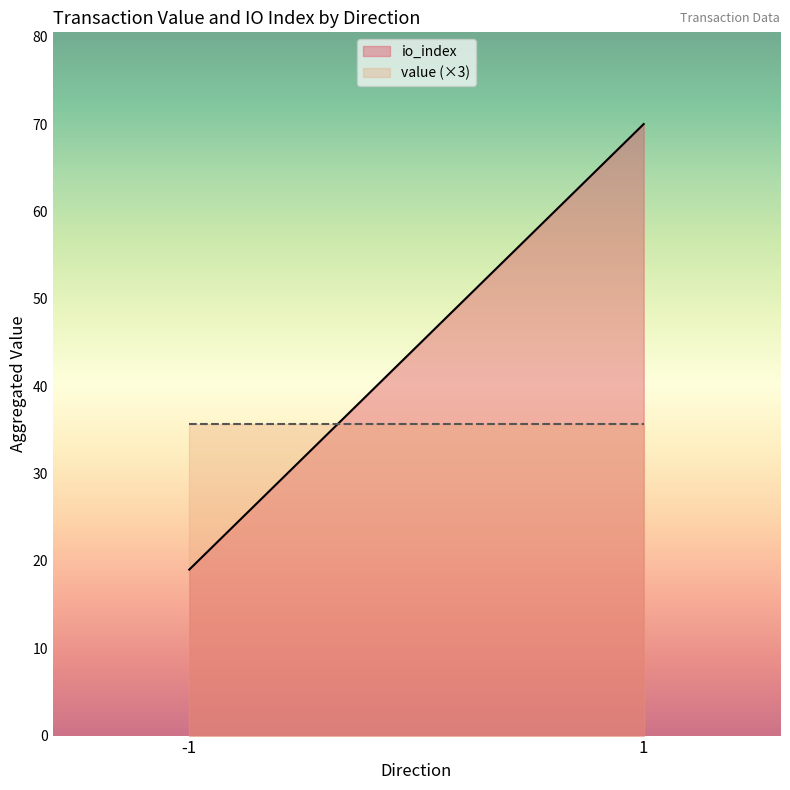

What is the greatest value displayed?

70.0